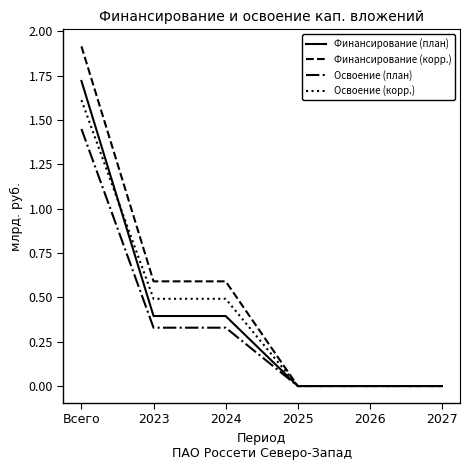

What is the total value across all series at 2024?

1.8